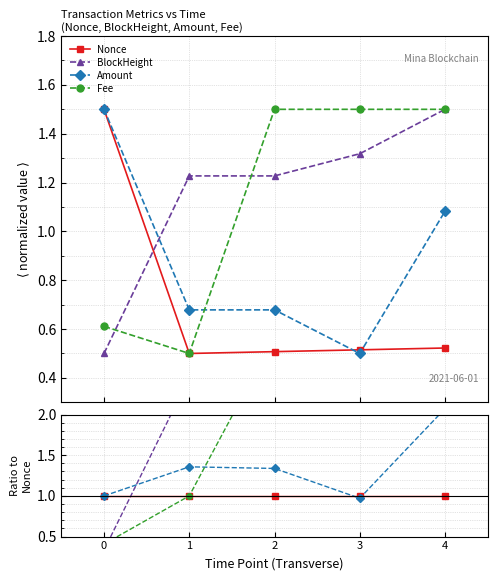

The value of Nonce at 1 is 1.6. True or false?

False